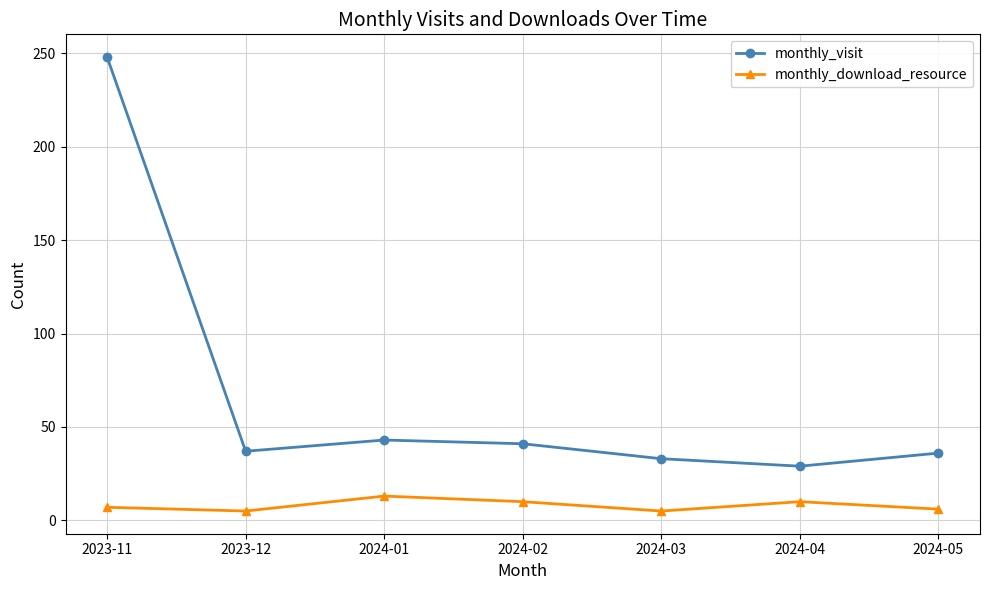

Where is the first local minimum for monthly_visit?

2023-12